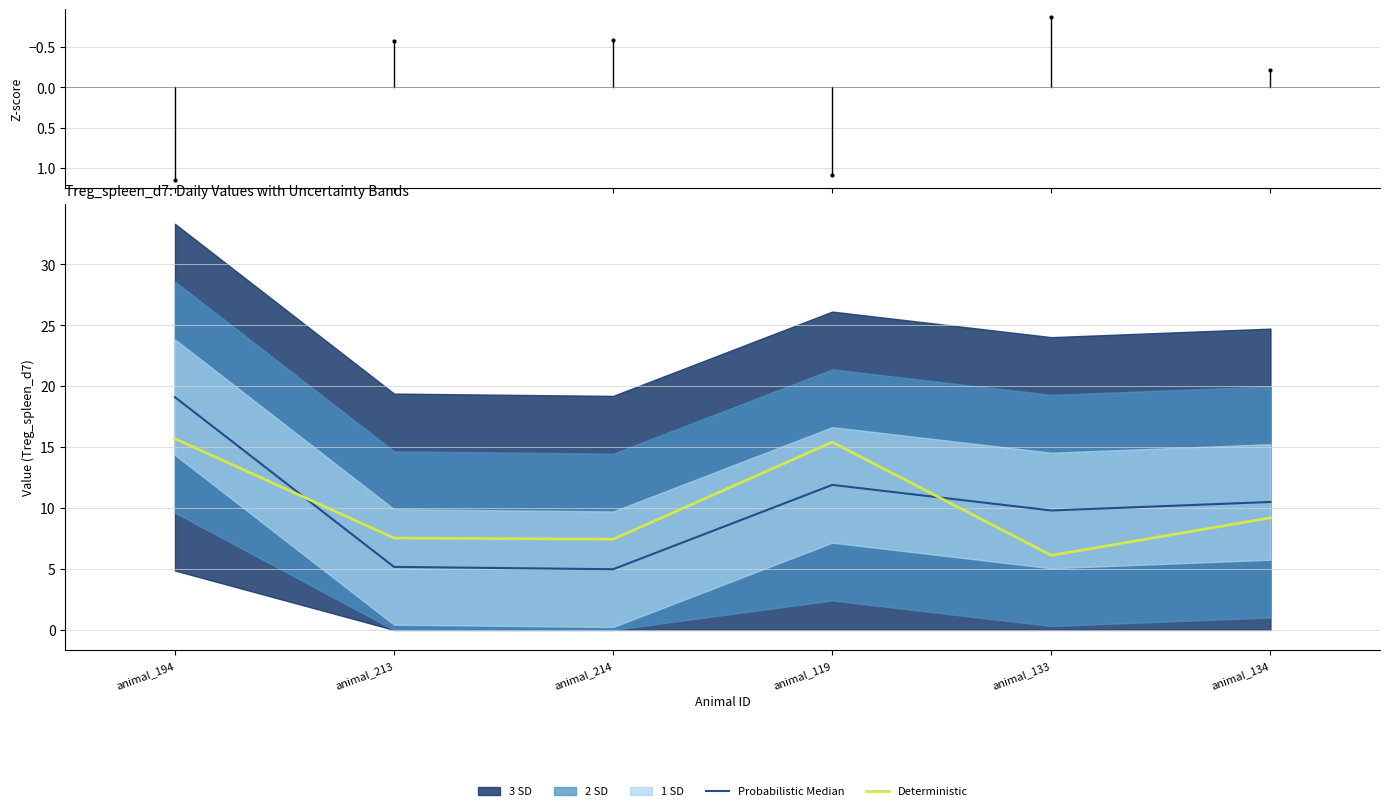

True or false: Deterministic and Probabilistic Median intersect in this chart.

True